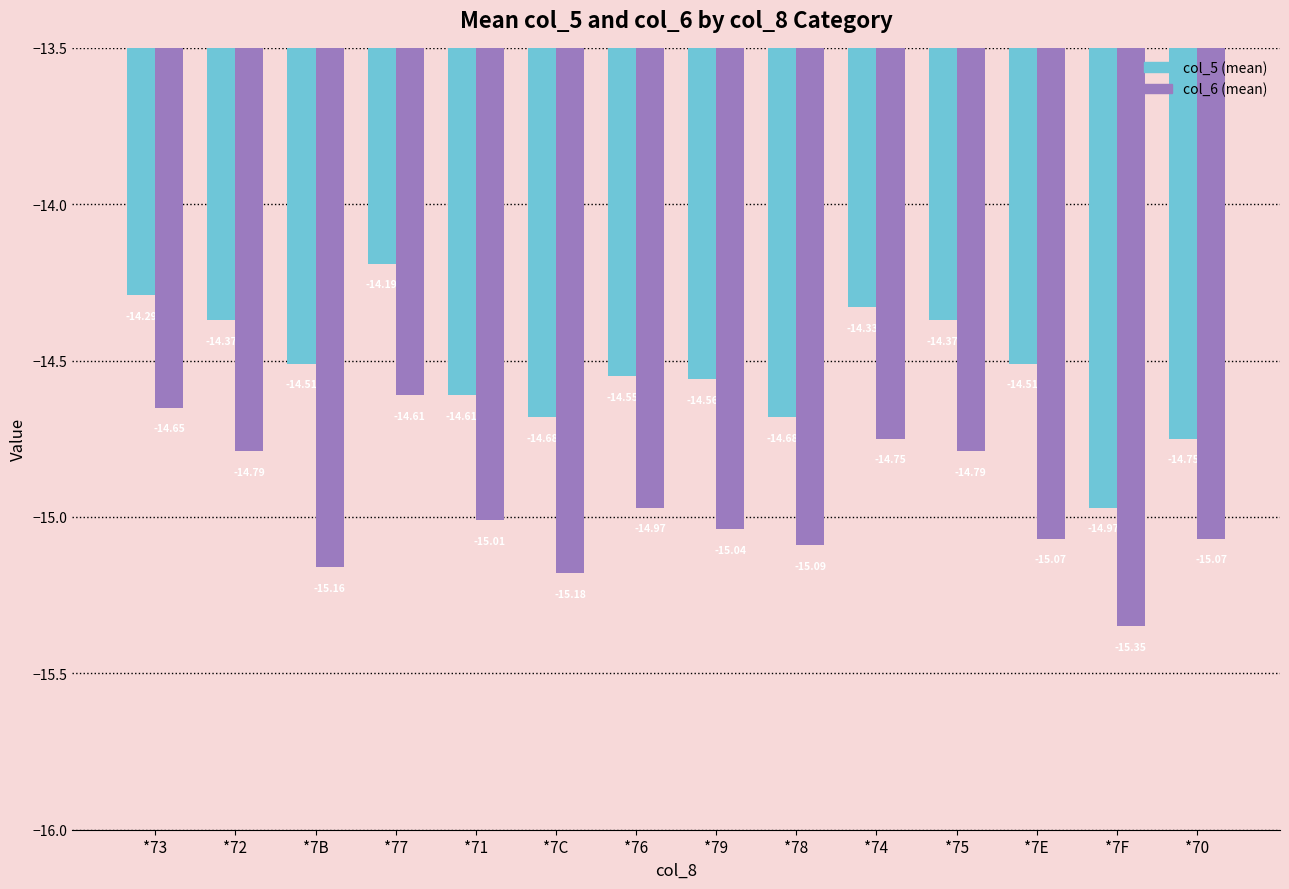

What is the difference between the maximum and minimum values in the col_5 (mean) series?

0.8